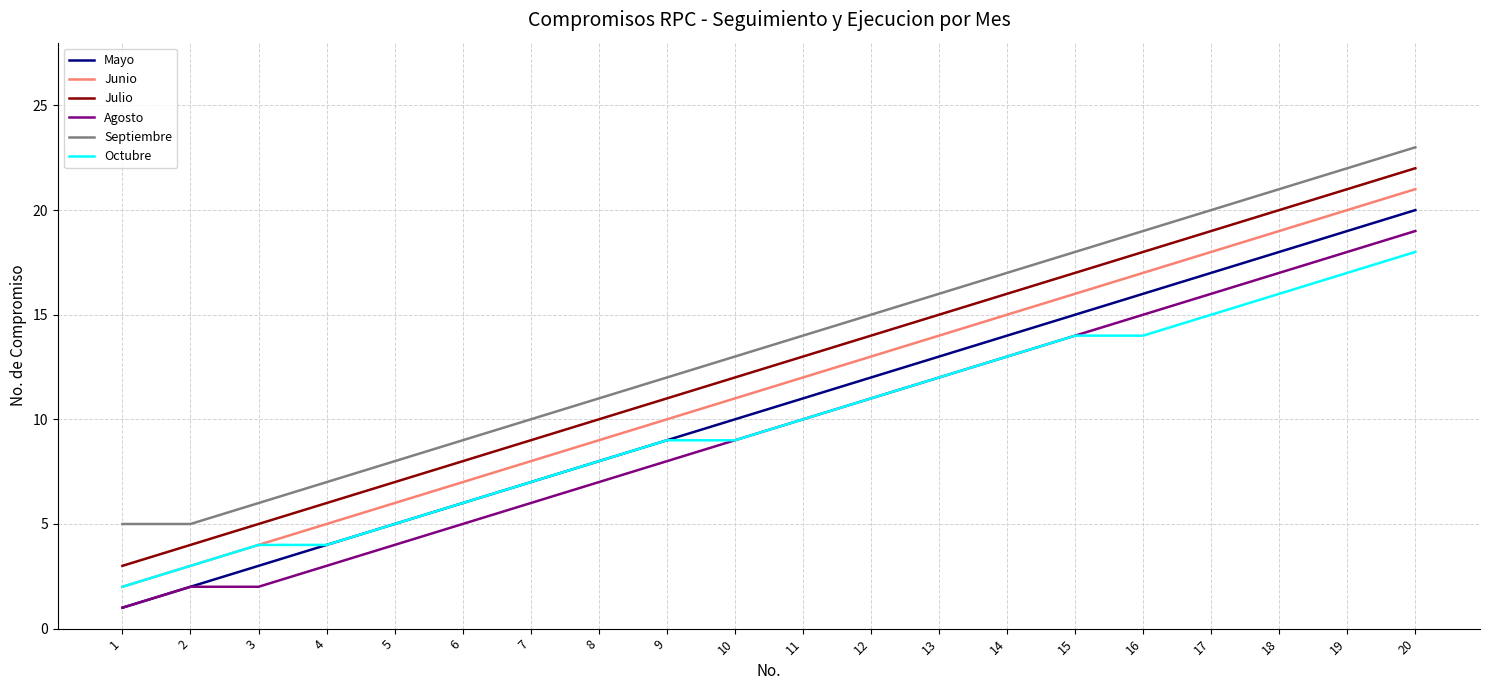

What is the highest value of the Junio series?

21